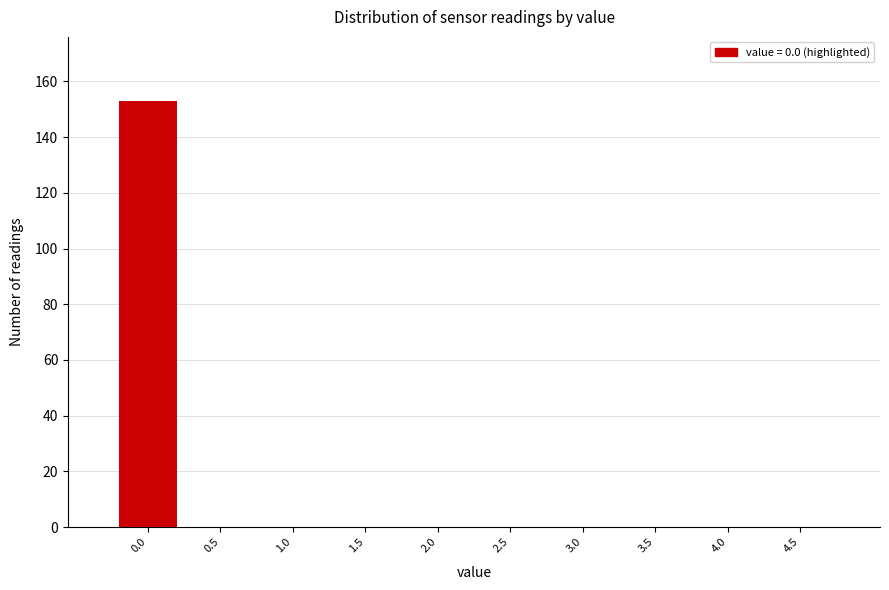

Reading right to left, list all the values displayed in this chart.

4.5=0	4.0=0	3.5=0	3.0=0	2.5=0	2.0=0	1.5=0	1.0=0	0.5=0	0.0=153